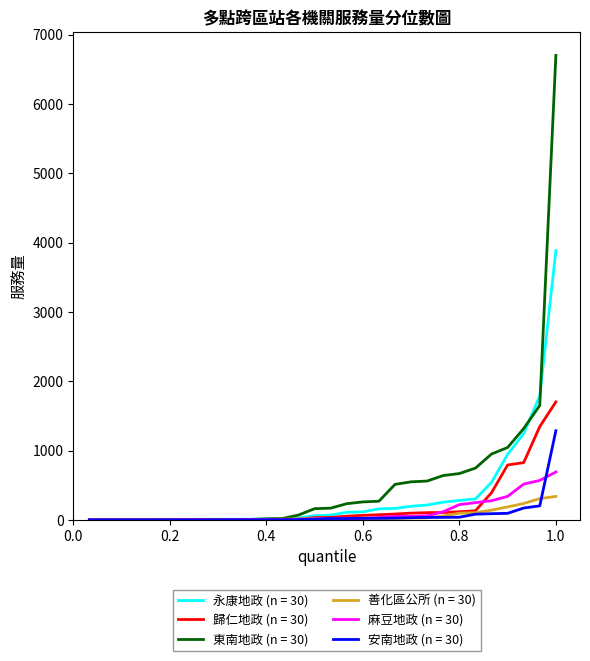

What is the maximum value shown in the chart?

6703